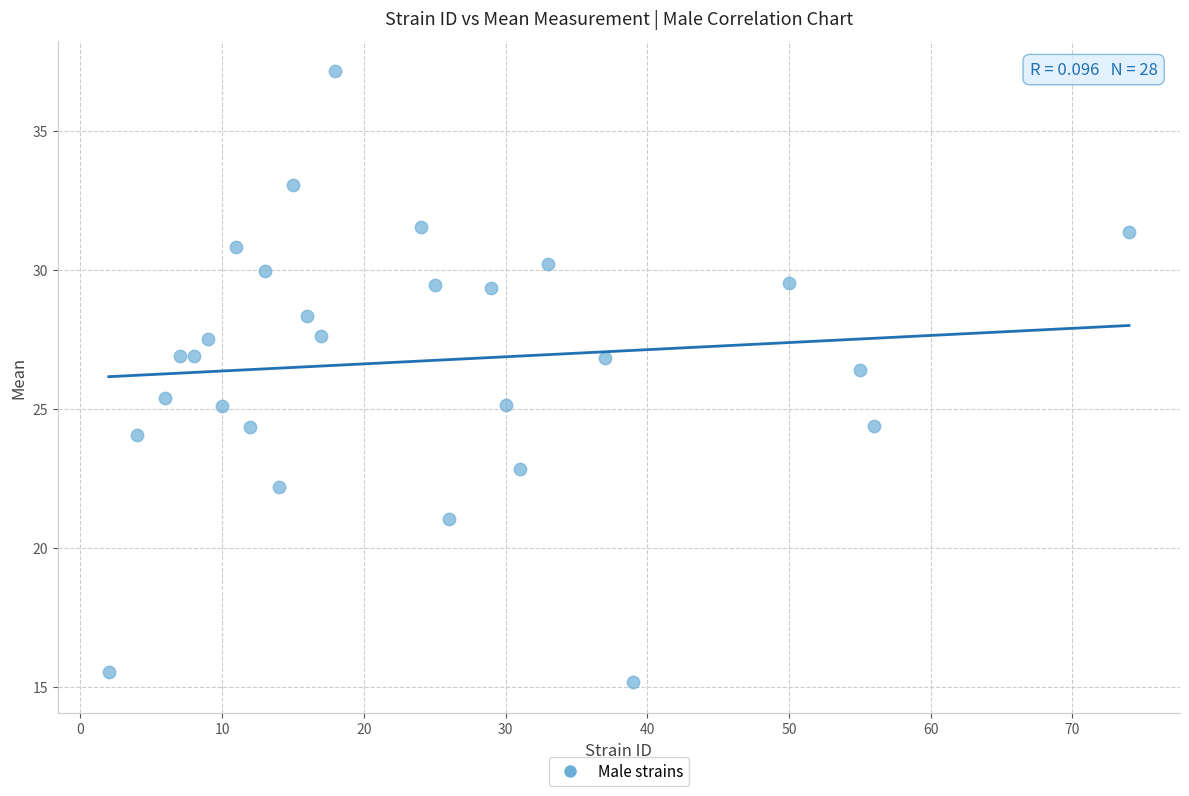

What is the range of Y values (max minus min)?

22.0